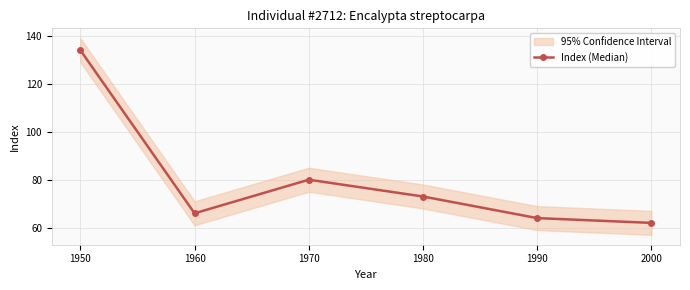

Read the value at 1980, to the nearest 10.

70